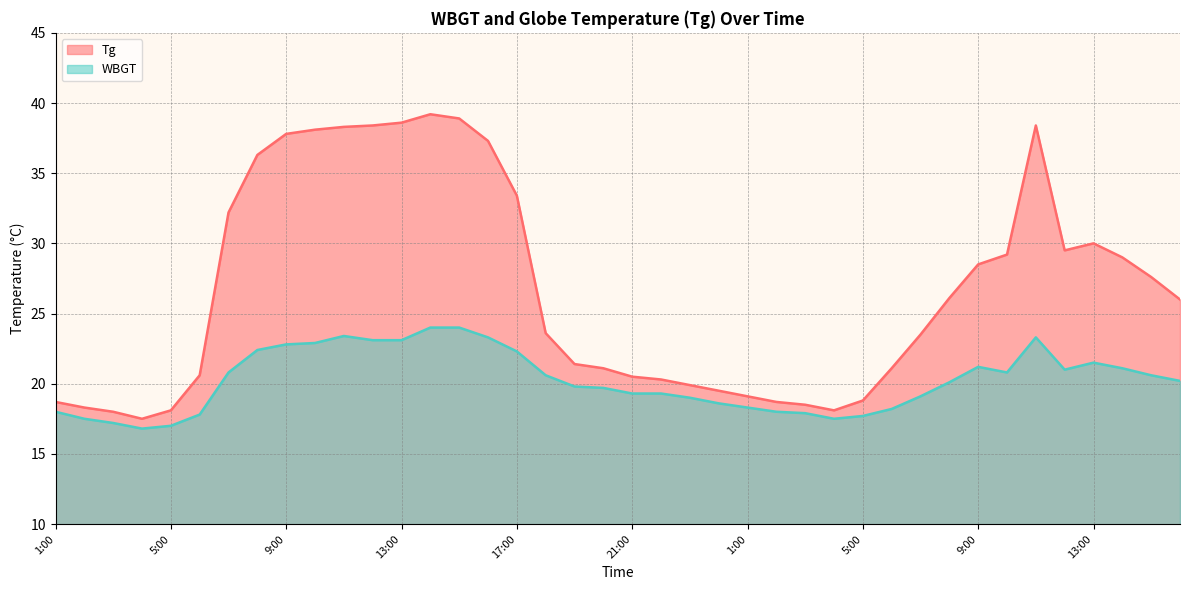

How many values in the Tg series are below 26?

20